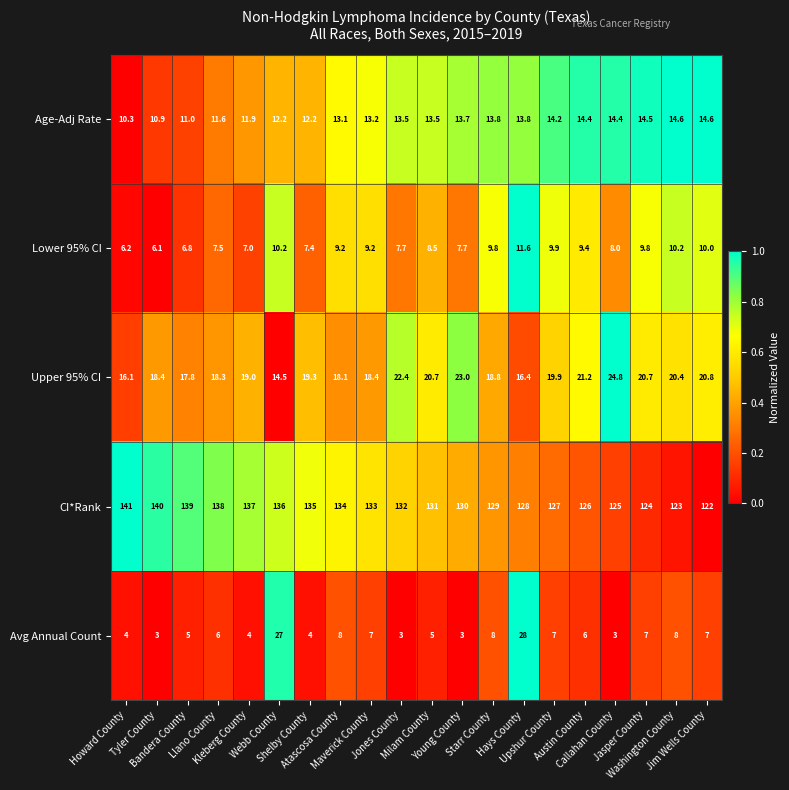

Which series has the largest range (max minus min)?

Avg Annual Count